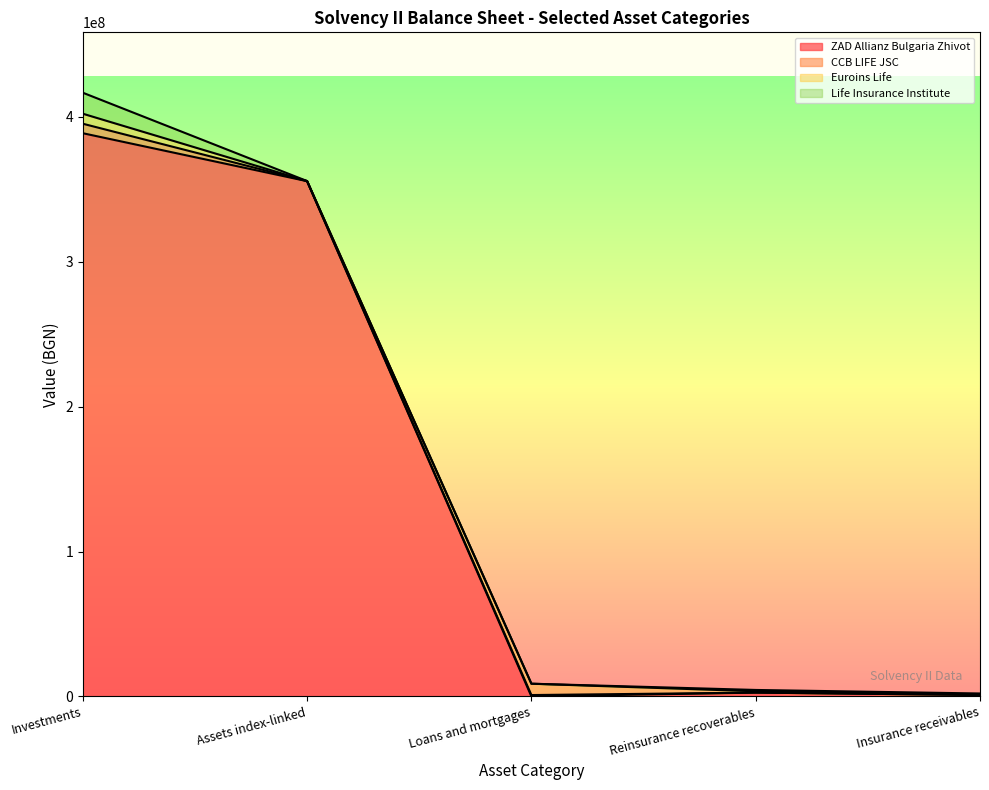

What is the value of the ZAD Allianz Bulgaria Zhivot point at the 3rd from the left?

32540.0